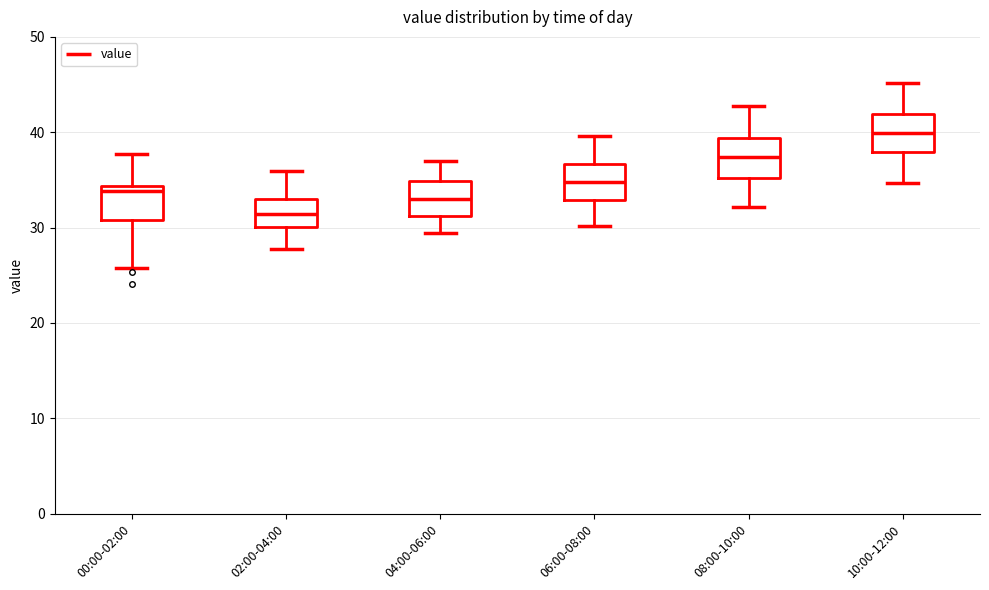

Where is the upper edge of the box for 08:00-10:00 on the y-axis? The values are not printed on the chart, so give them approximately, as read against the axis.

39